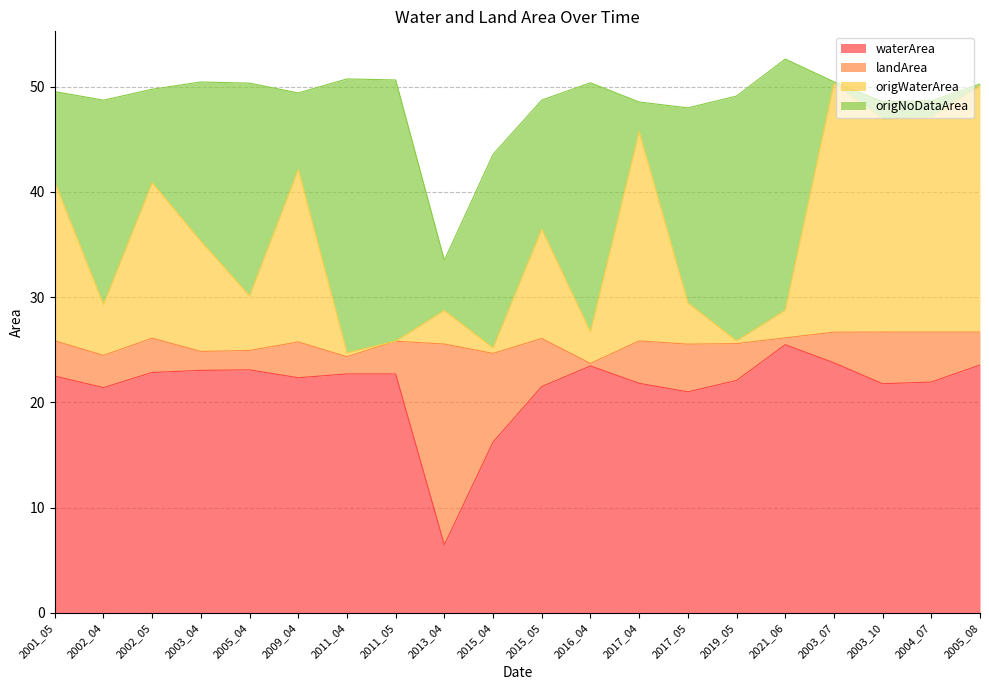

True or false: origWaterArea and waterArea cross at least once.

False